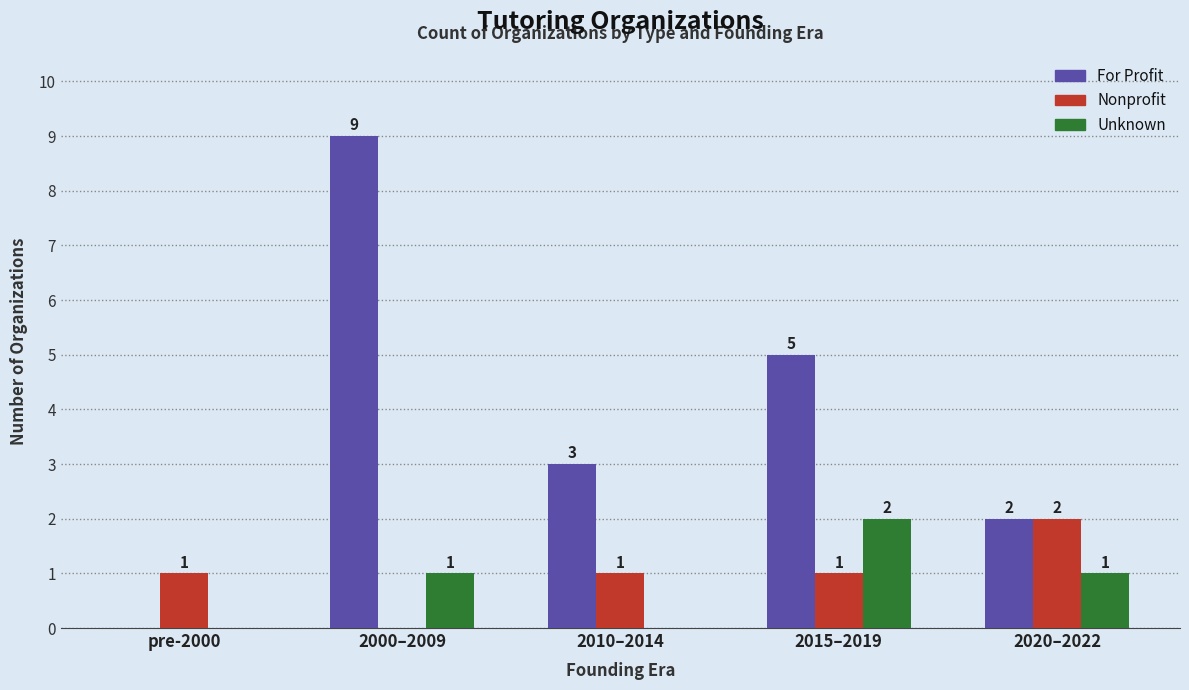

Between pre-2000 and 2010–2014, which series saw the biggest shift?

For Profit